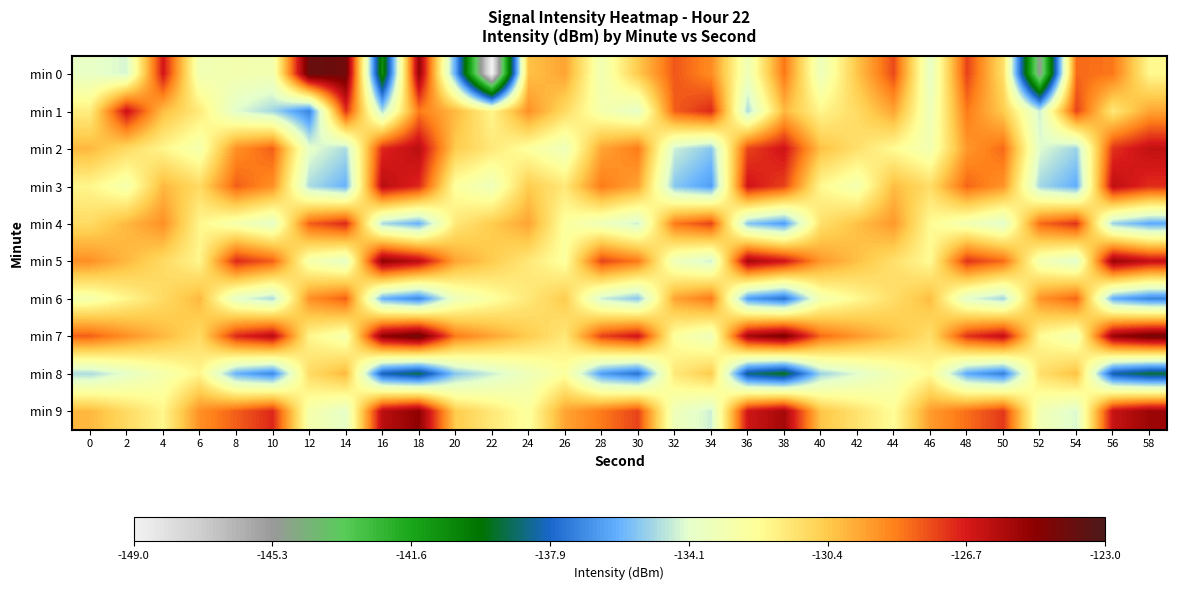

What is the greatest value displayed?

-123.8